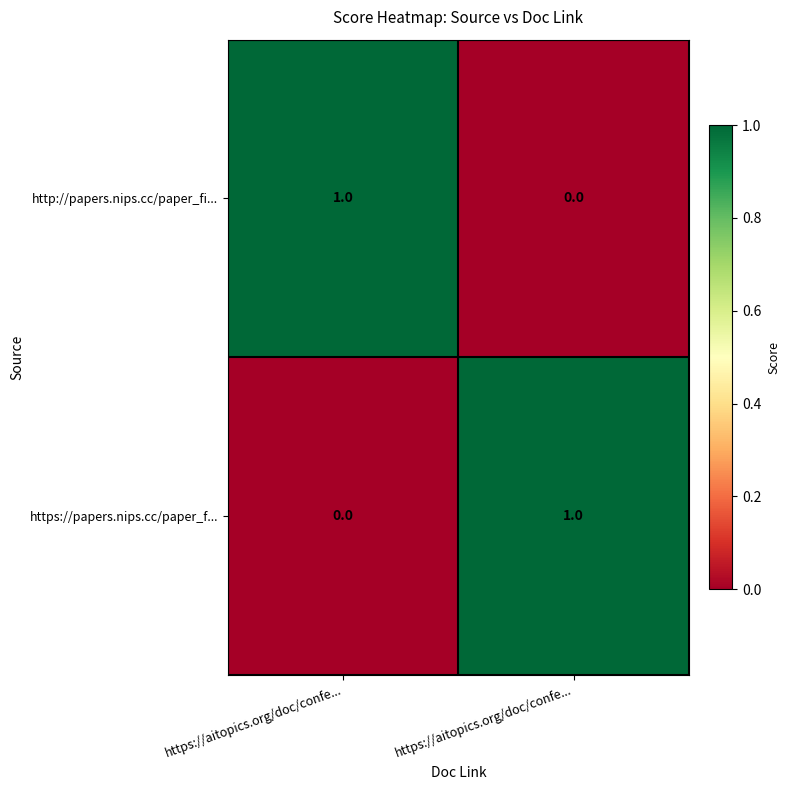

How many data points does each series have?

2